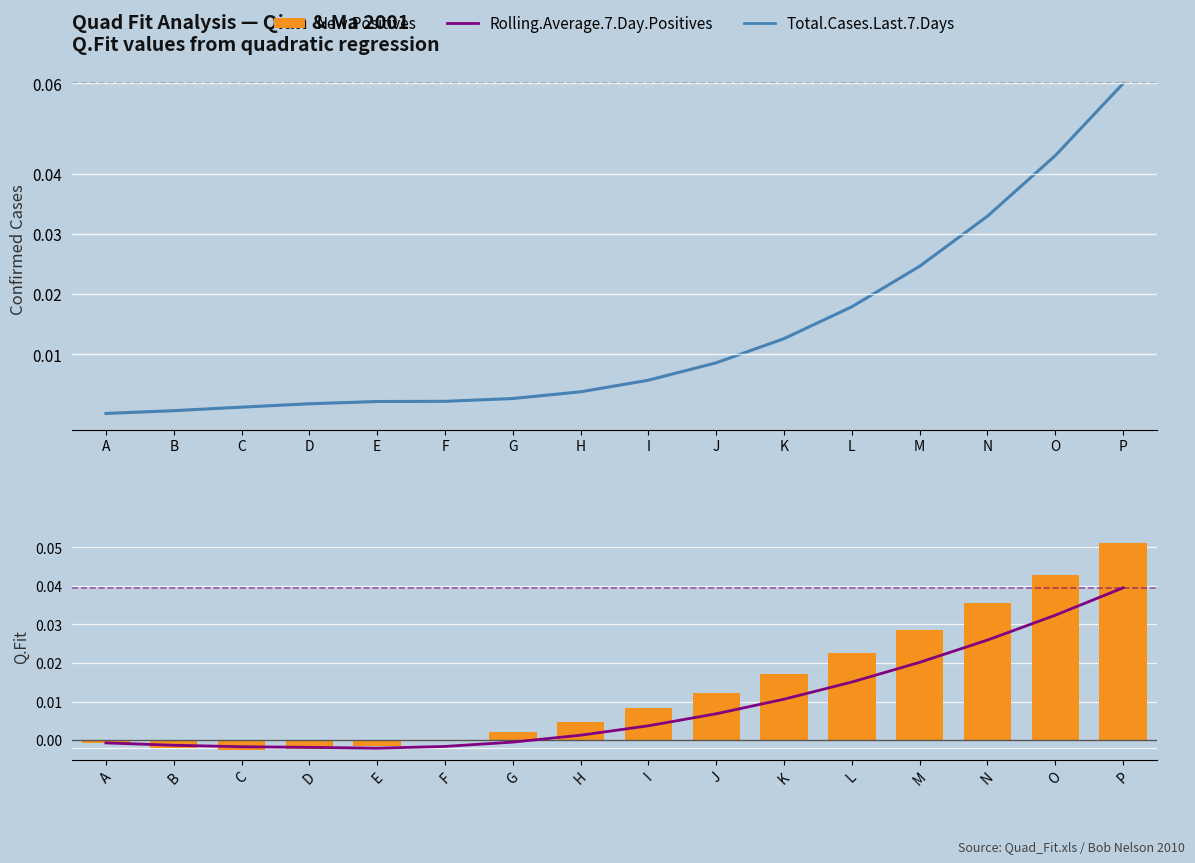

List the series in order of their peak value, highest first.

Total.Cases.Last.7.Days, New.Positives, Rolling.Average.7.Day.Positives